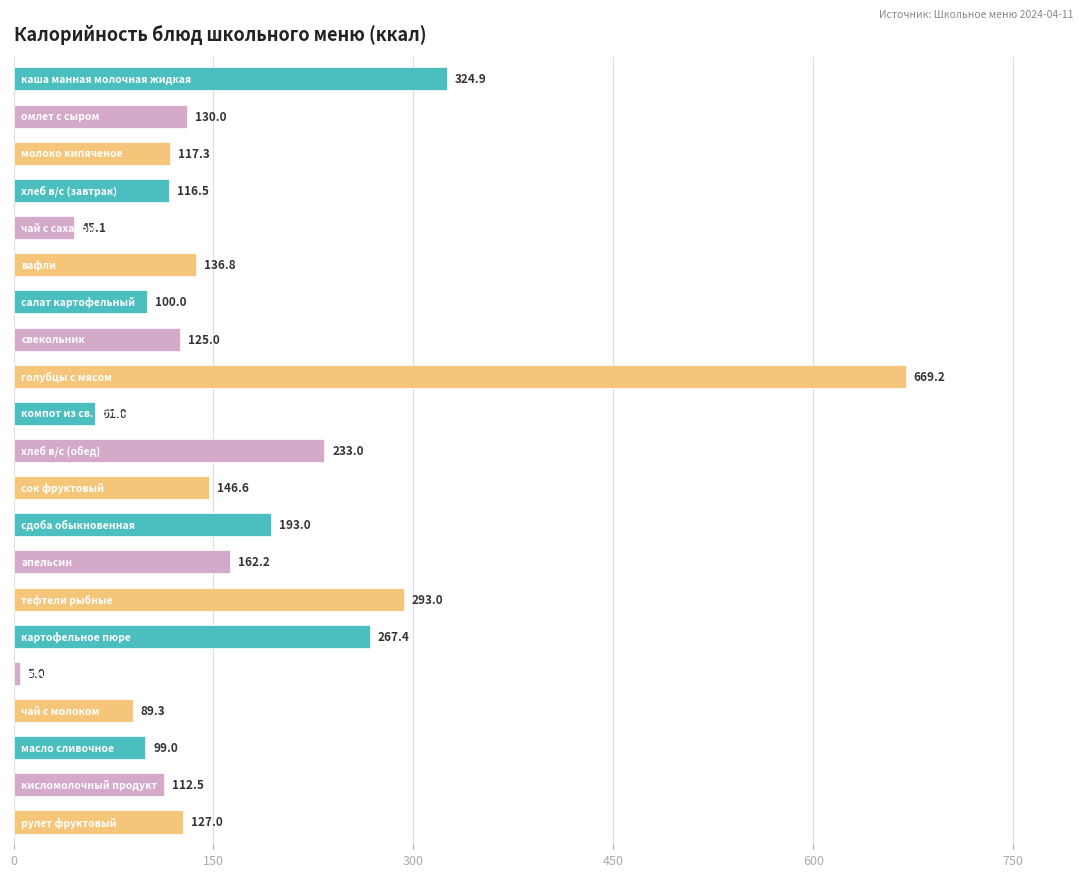

What is the difference between the maximum and minimum values?

664.2